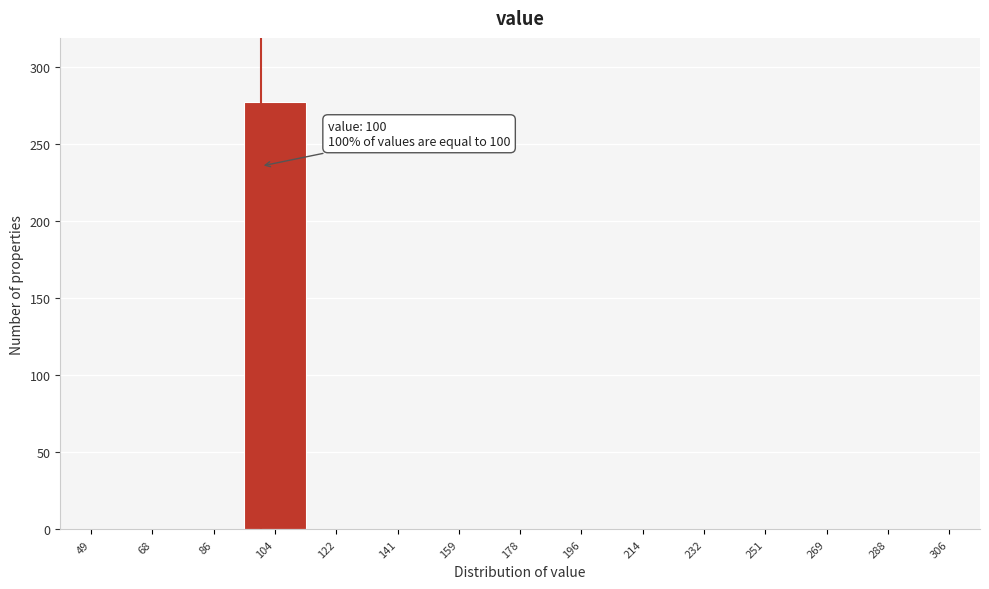

Which range on the x-axis has the tallest bar?

96 to 114